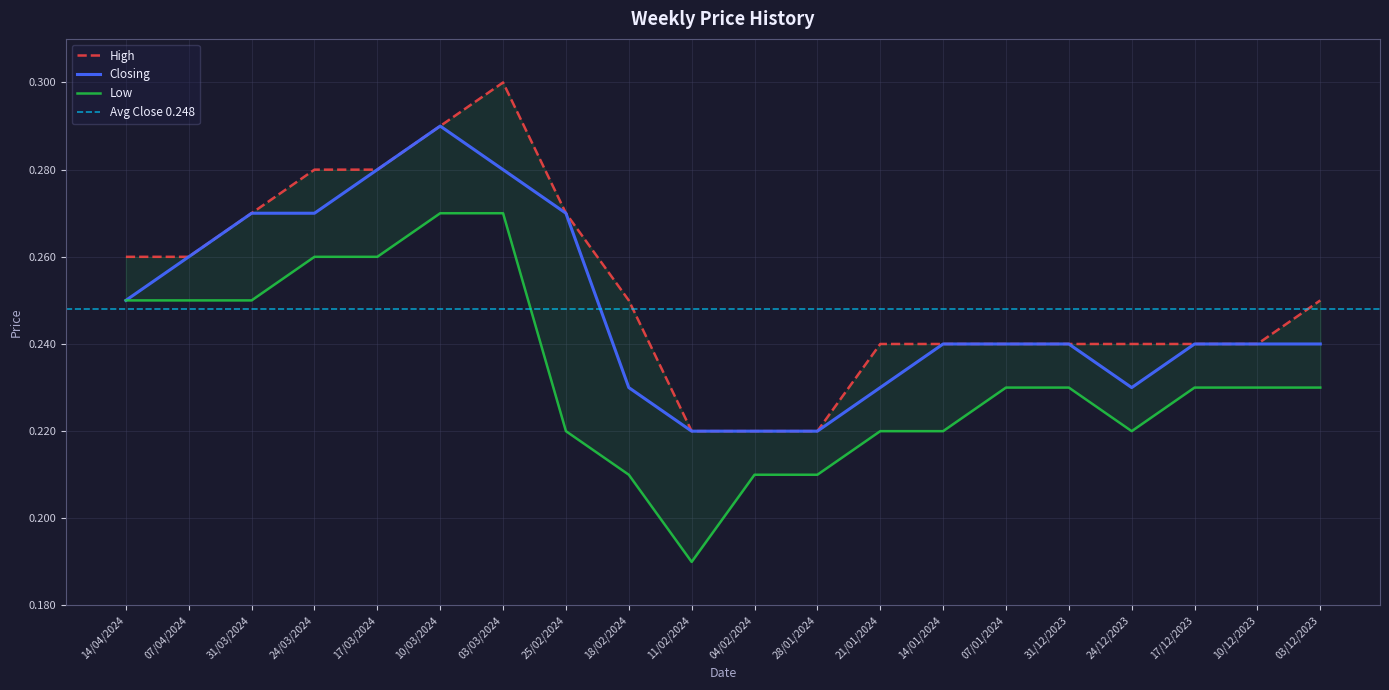

The High series shows 0.2 at 07/01/2024. True or false?

True